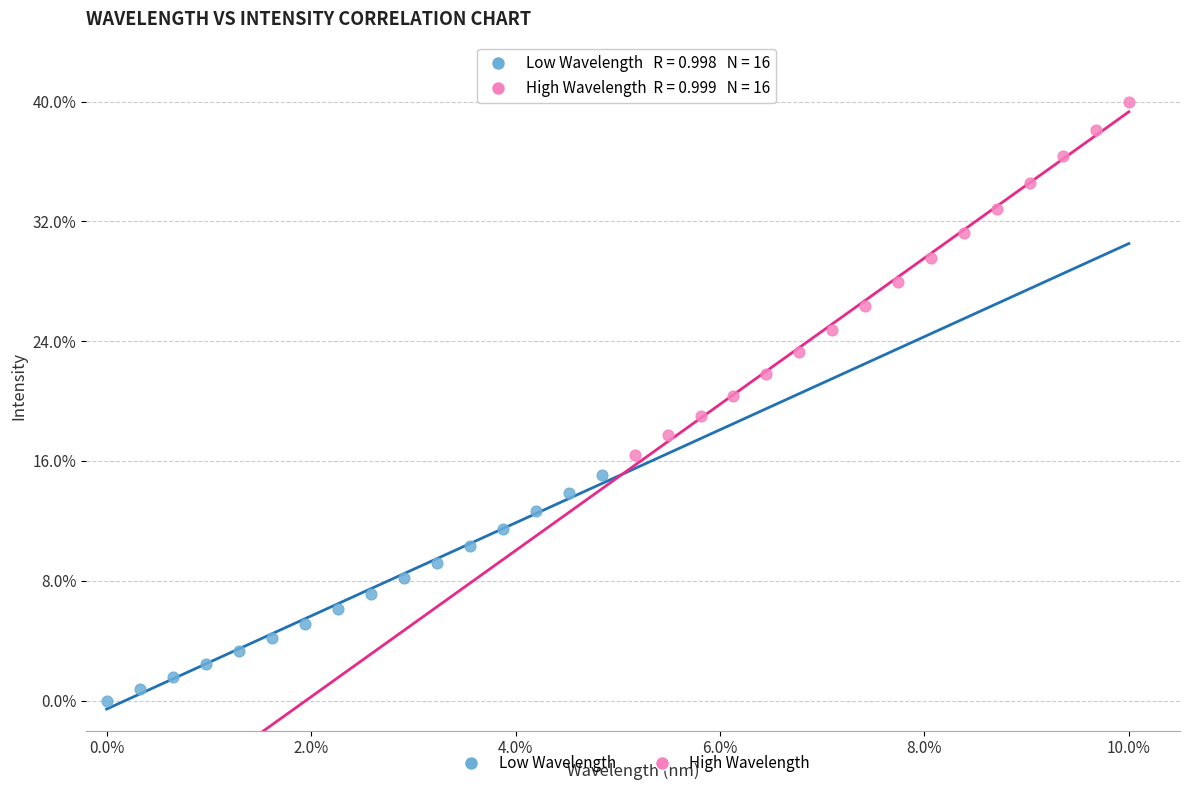

Which series reaches the maximum Y coordinate?

High Wavelength